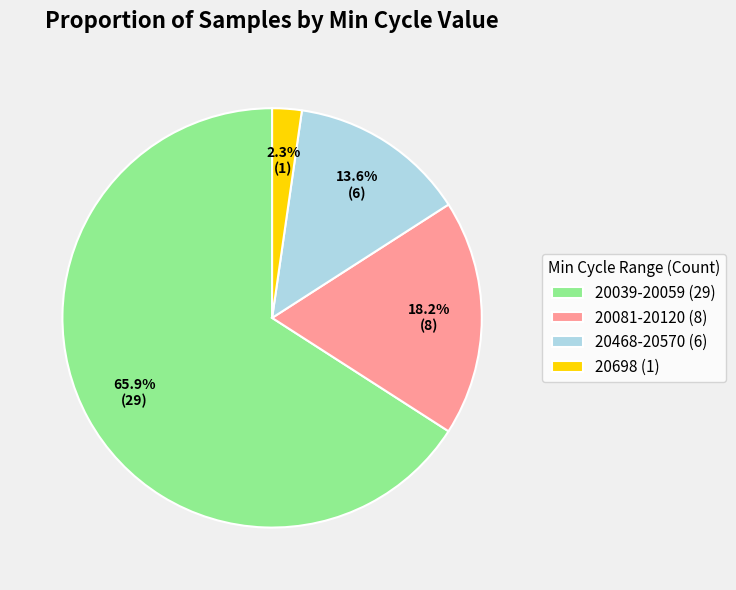

Does 20039-20059 (29) account for over 50% of the chart?

Yes